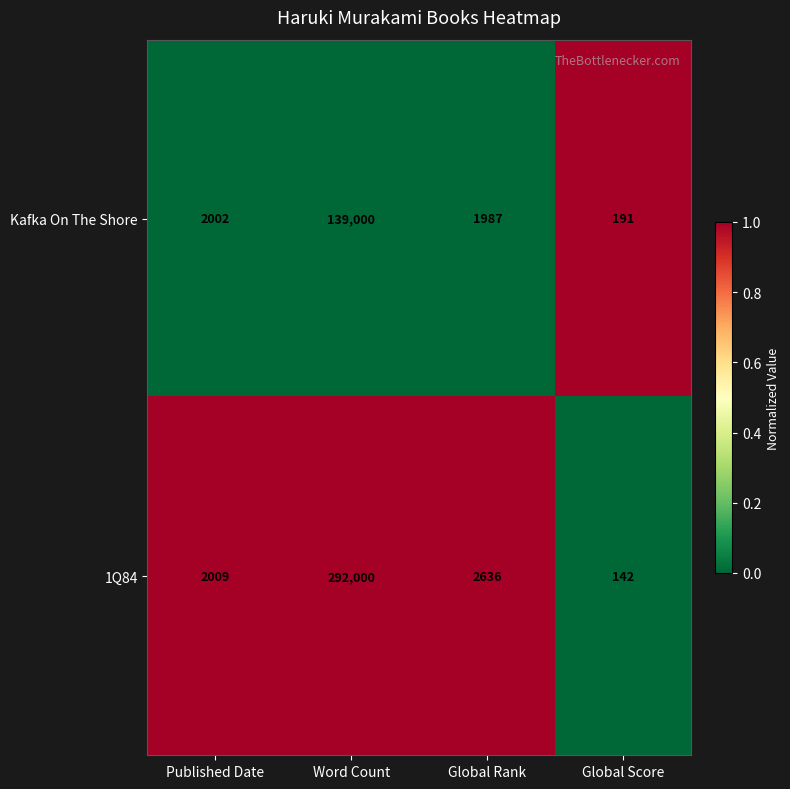

Which series has the largest range (max minus min)?

1Q84